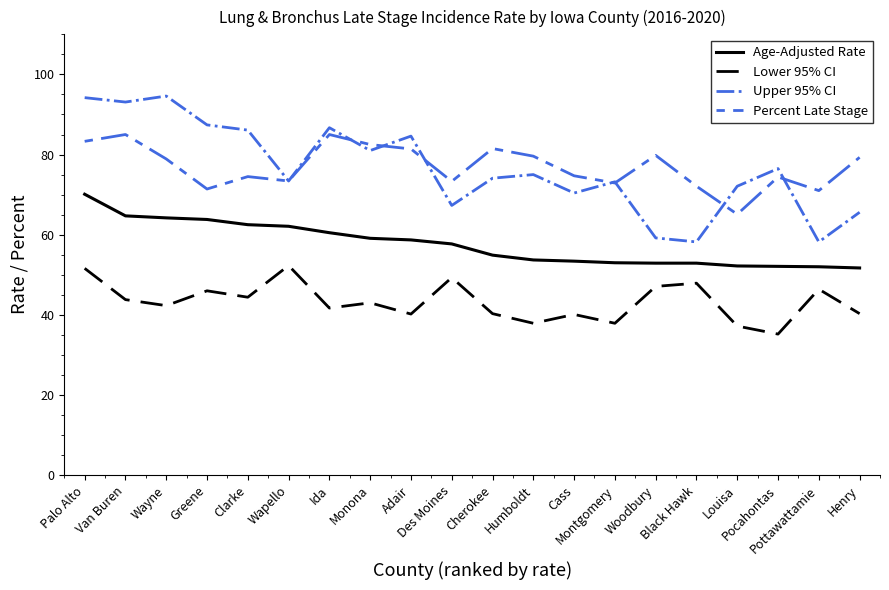

What is the spread (max minus min) of values at Des Moines?

24.0